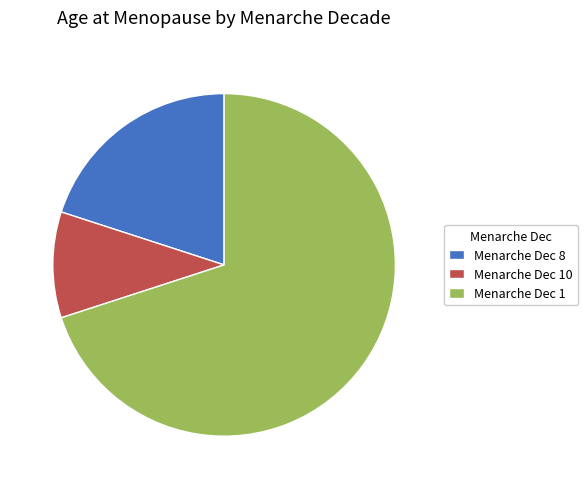

What is the ratio of the value at Menarche Dec 8 to the value at Menarche Dec 1?

0.3